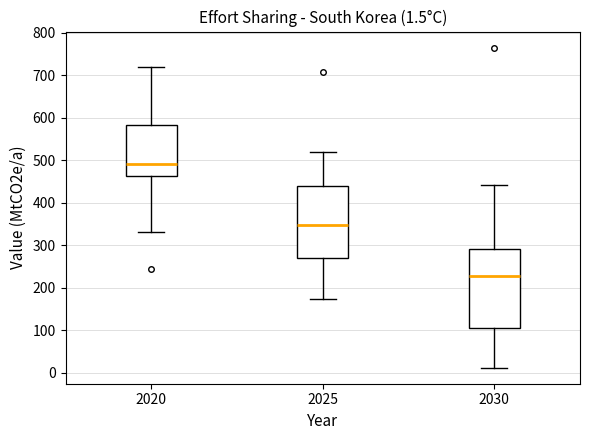

Which box has the highest median line?

2020